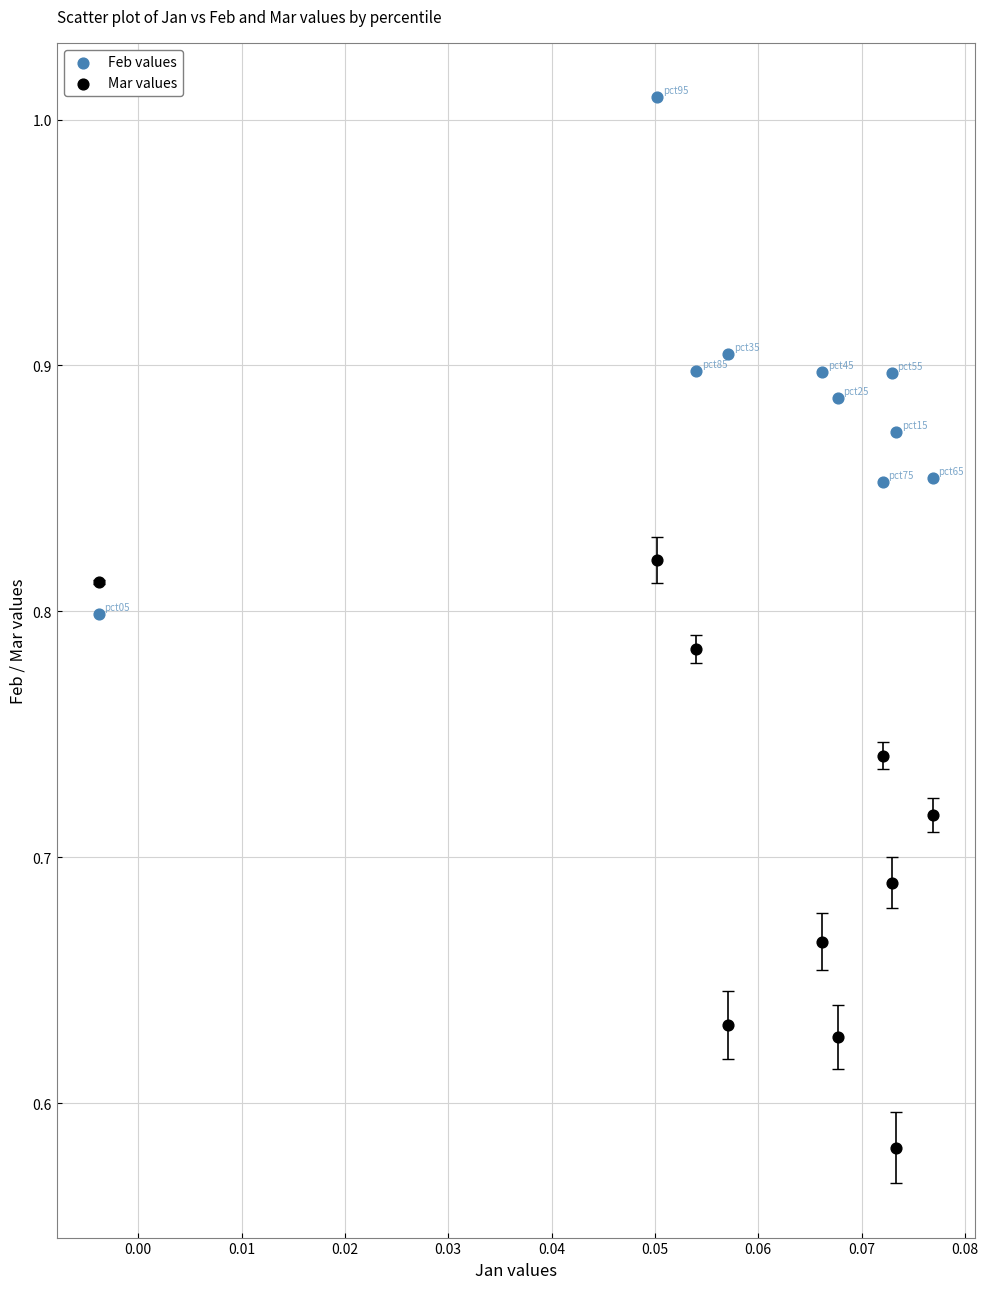

Which series reaches the minimum Y coordinate?

Mar values